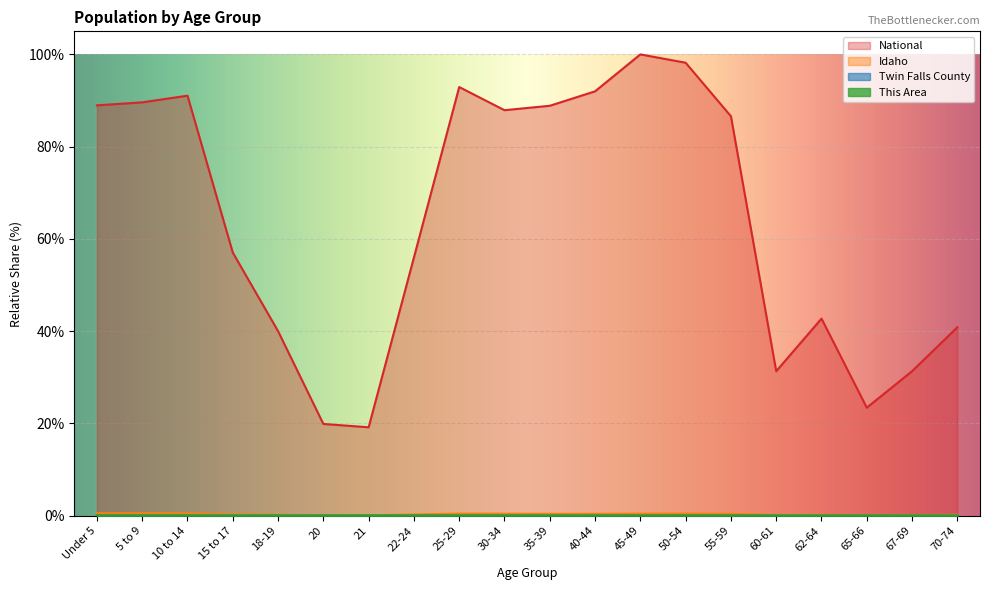

Rank the series at 50-54 from highest to lowest value.

National, Idaho, Twin Falls County, This Area